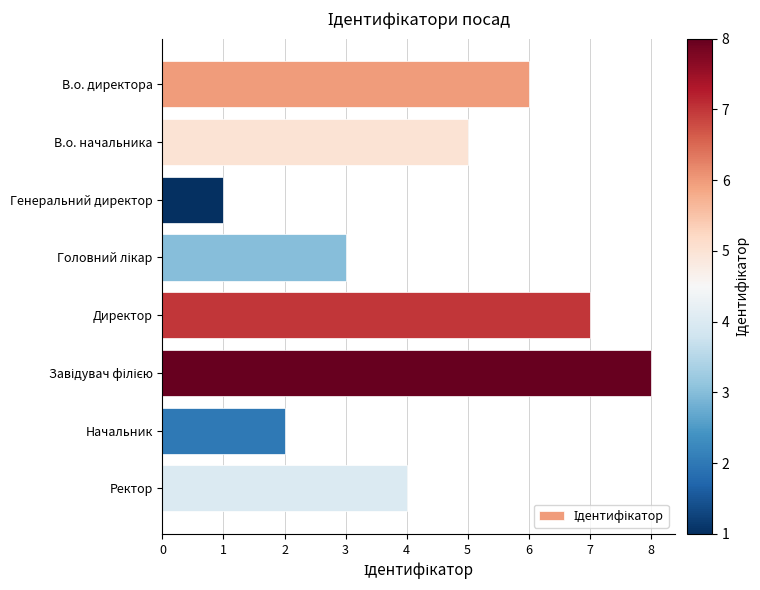

What is the sum of all values?

36